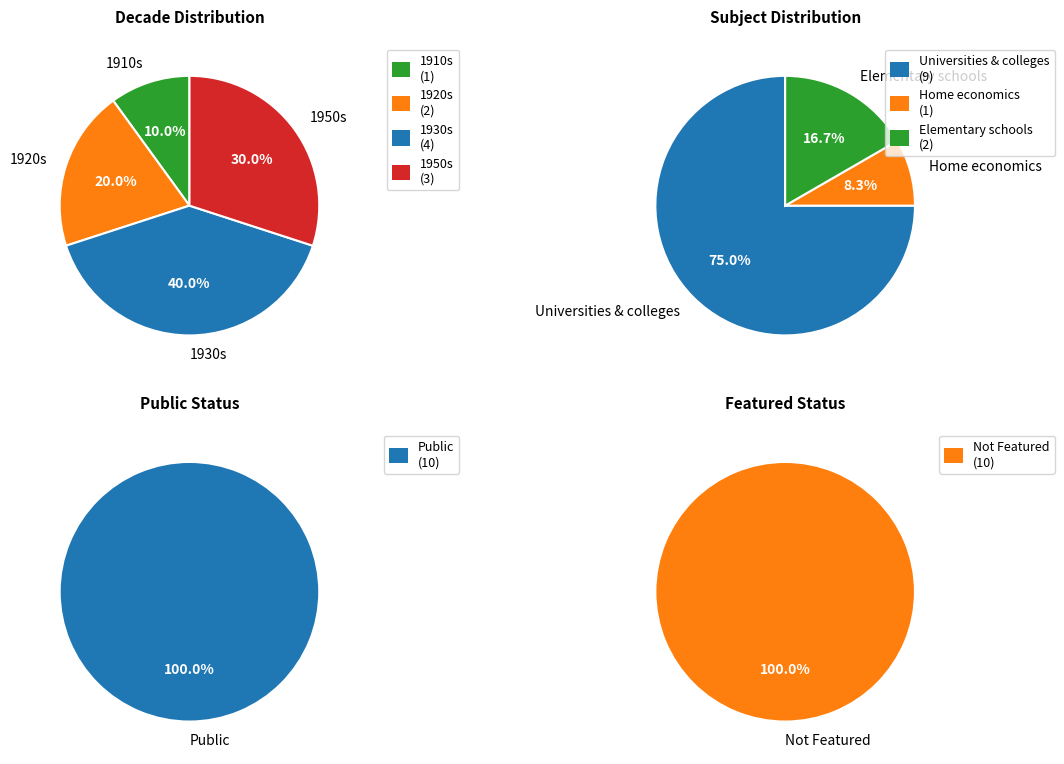

What is the difference between the highest and lowest values at Iowa City Town and Campus Scenes?

3